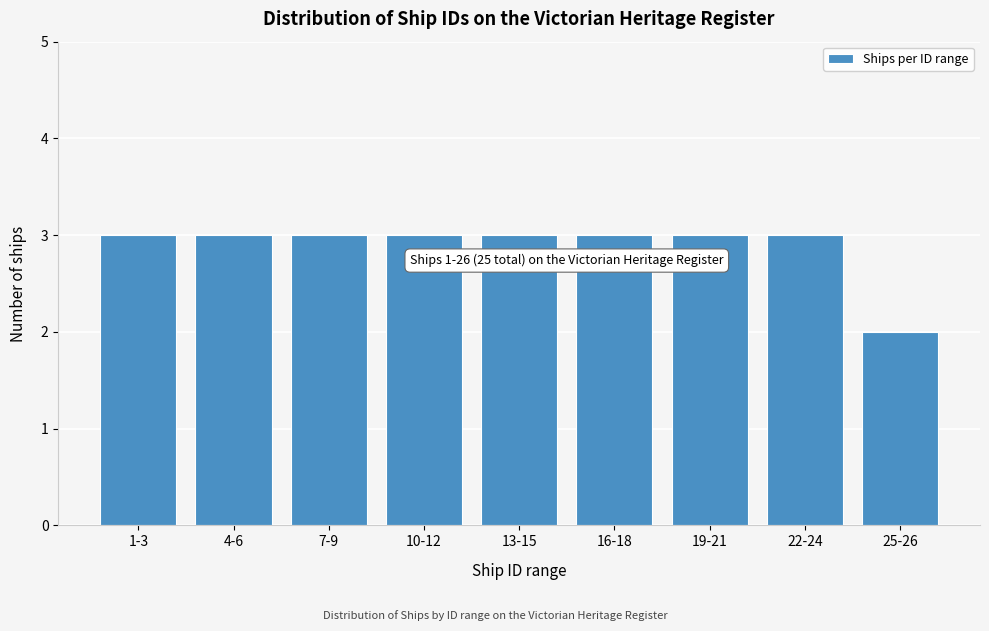

Reading left to right, transcribe all the data shown in this chart.

3	3	3	3	3	3	3	3	2